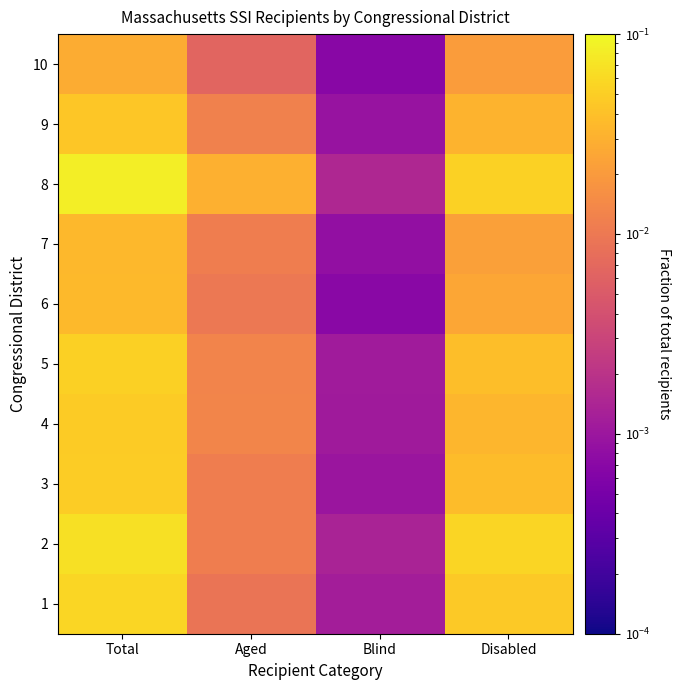

List the series in order of their peak value, highest first.

8, 2, 1, 5, 3, 4, 9, 6, 7, 10